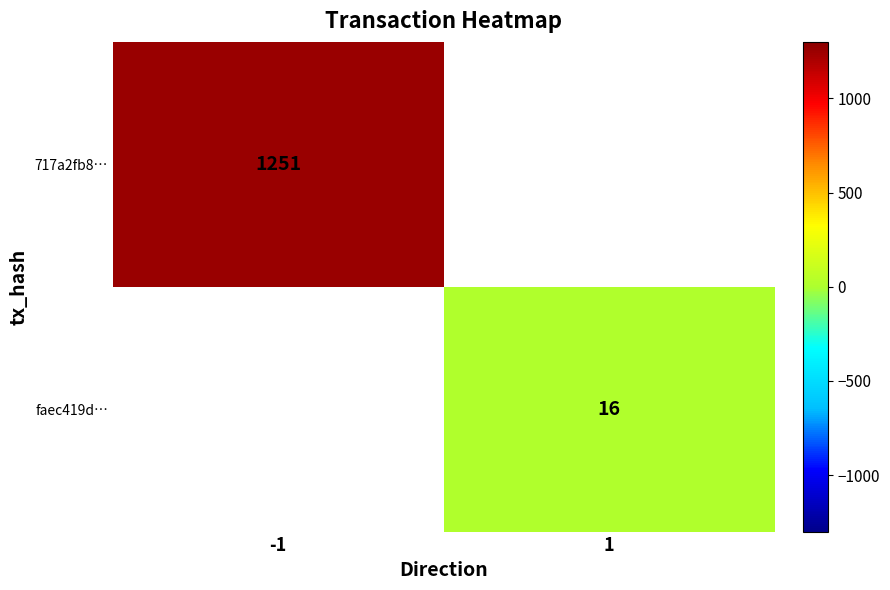

Is it true that faec419d… equals 16 at 1?

True